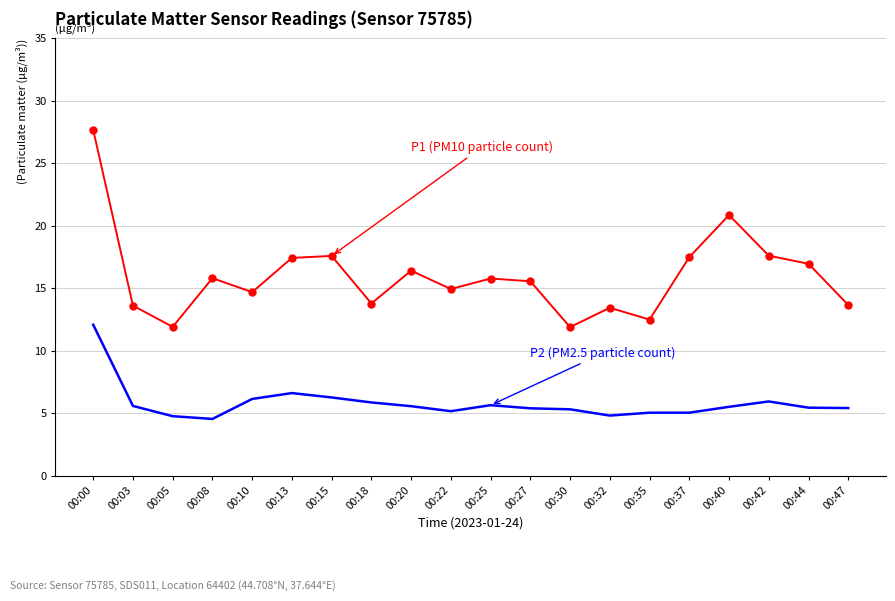

At which category is the sum across all series the highest?

00:00